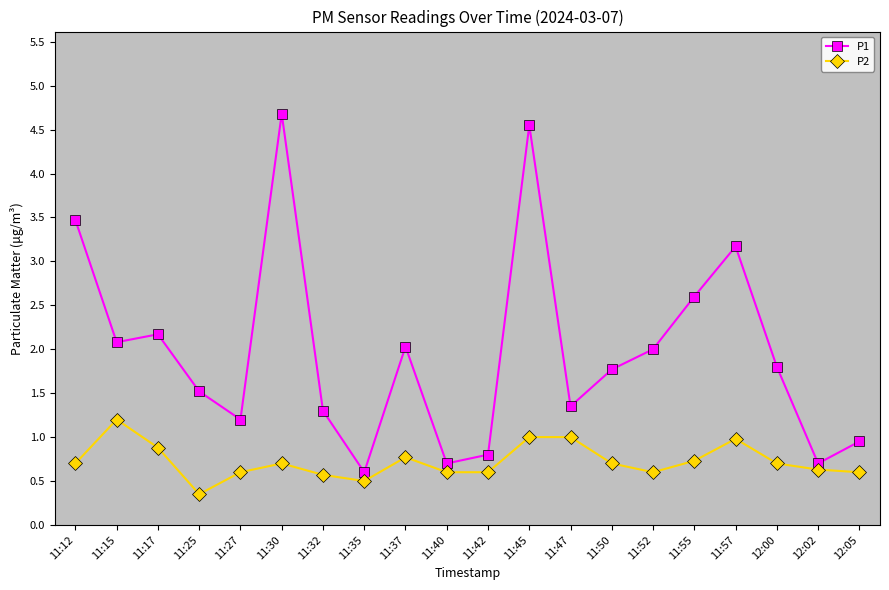

What position from the left is 11:40?

10